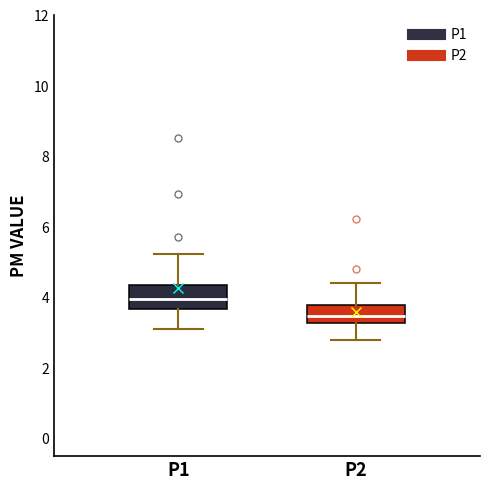

Reading left to right, read every box against the y-axis: the position of its median line, the range the box covers, and the ends of its whiskers. The values are not printed on the chart, so give them approximately, as read against the axis.

P1: median 4.0, box 3.6 to 4.4, whiskers 3.2 to 5.2
P2: median 3.4, box 3.2 to 3.8, whiskers 2.8 to 4.4